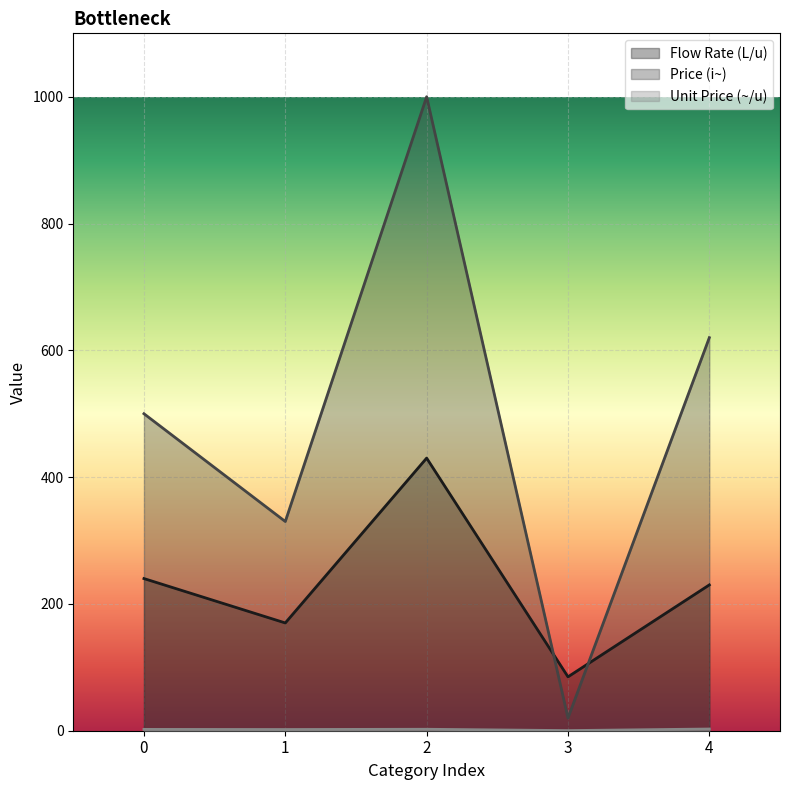

The Flow Rate (L/u) series shows 430.0 at 2. True or false?

True